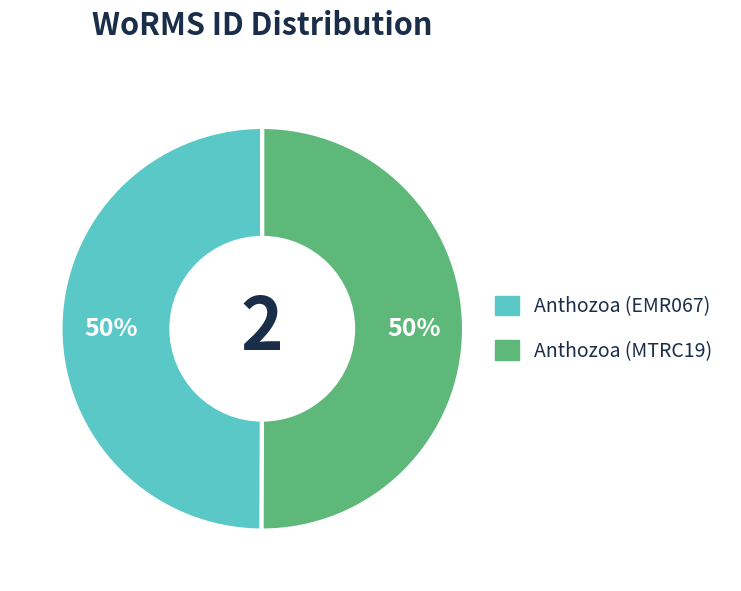

Is it true that Anthozoa (MTRC19) is 50% of the pie?

True